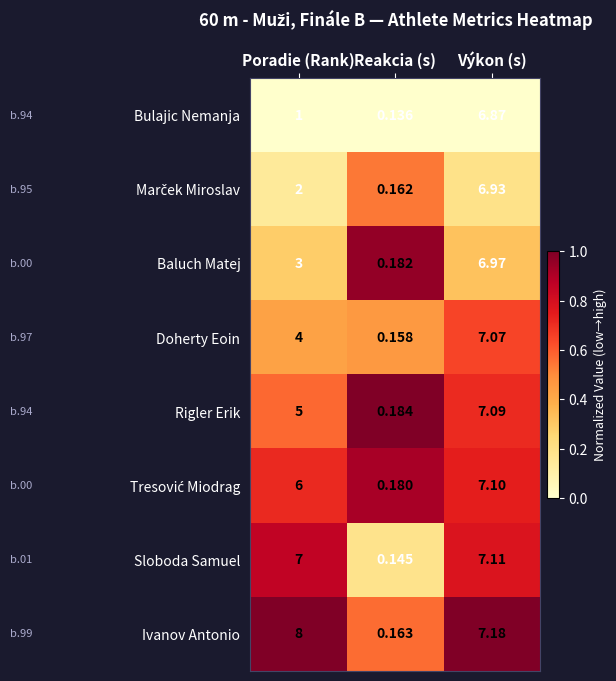

Which category has the lowest value across all series?

Reakcia (s)